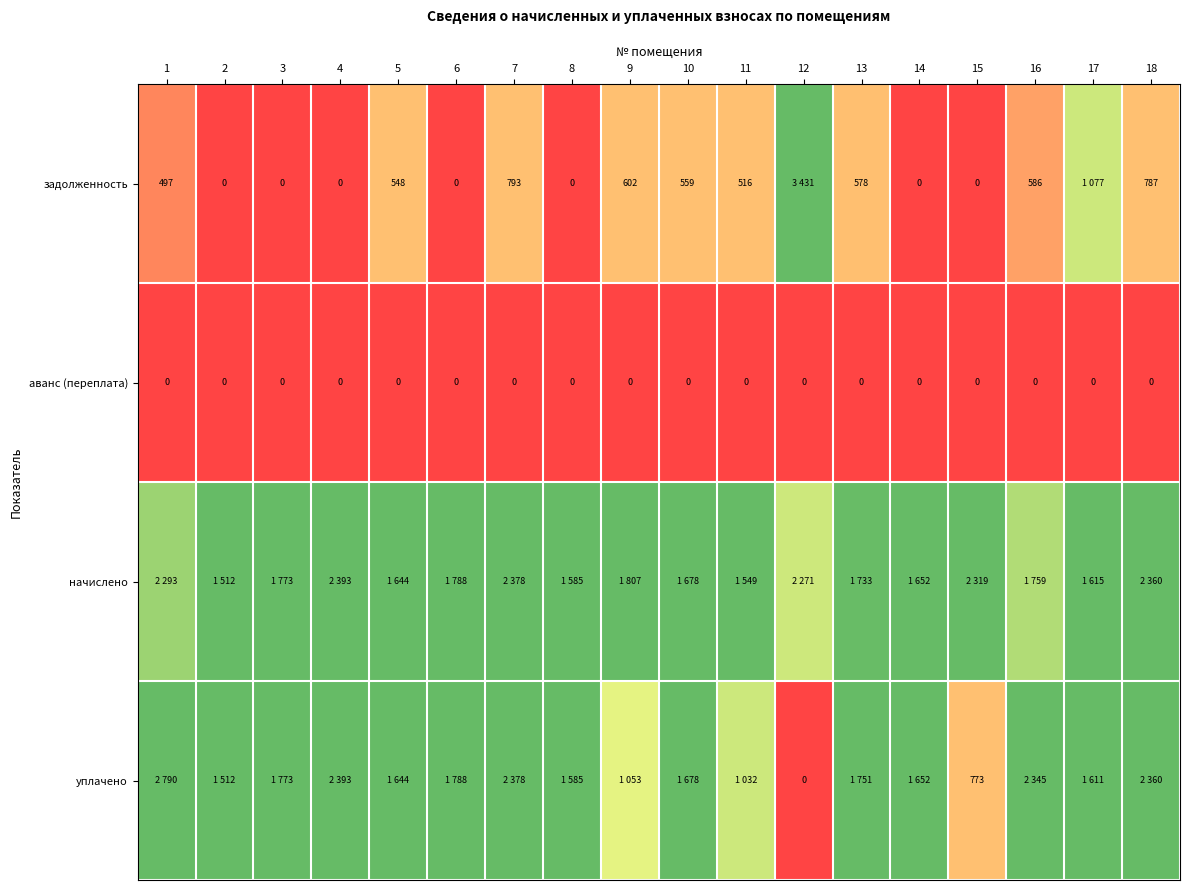

Is the value of задолженность at 10 greater than the value of начислено at 15?

No